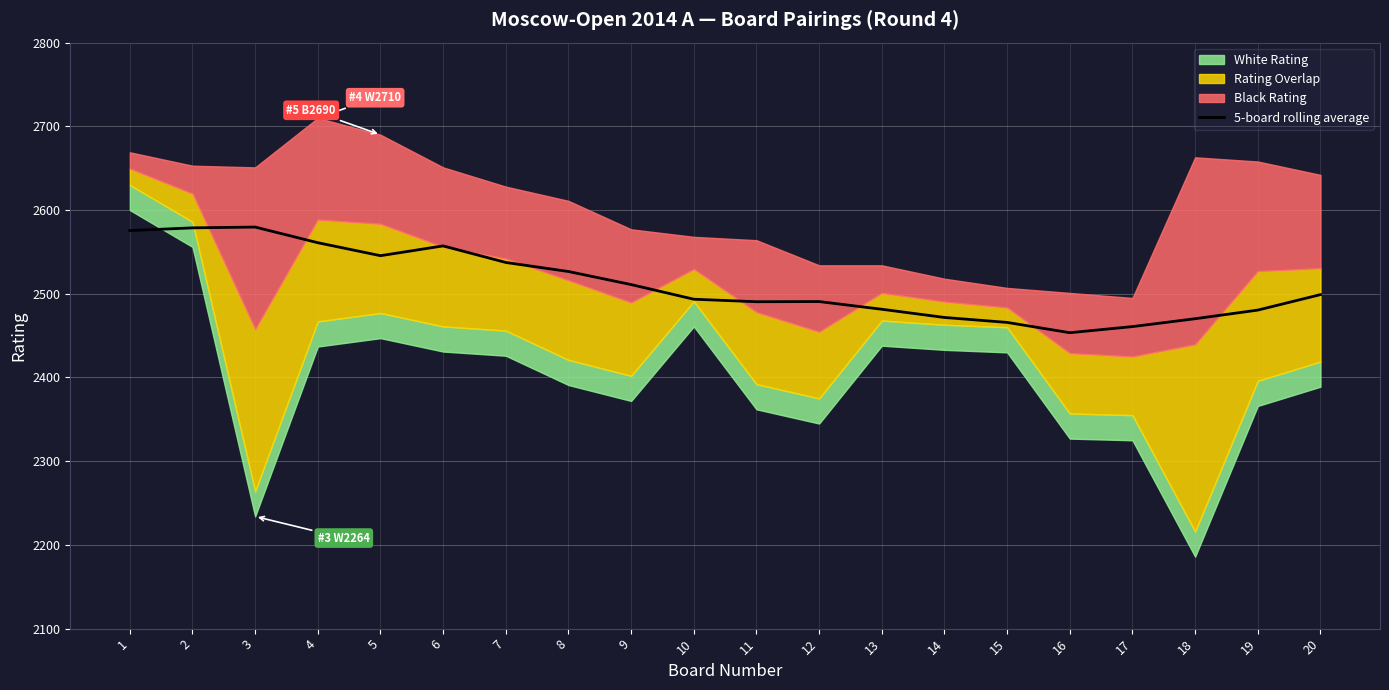

At which label does the data first exceed 2499?

1